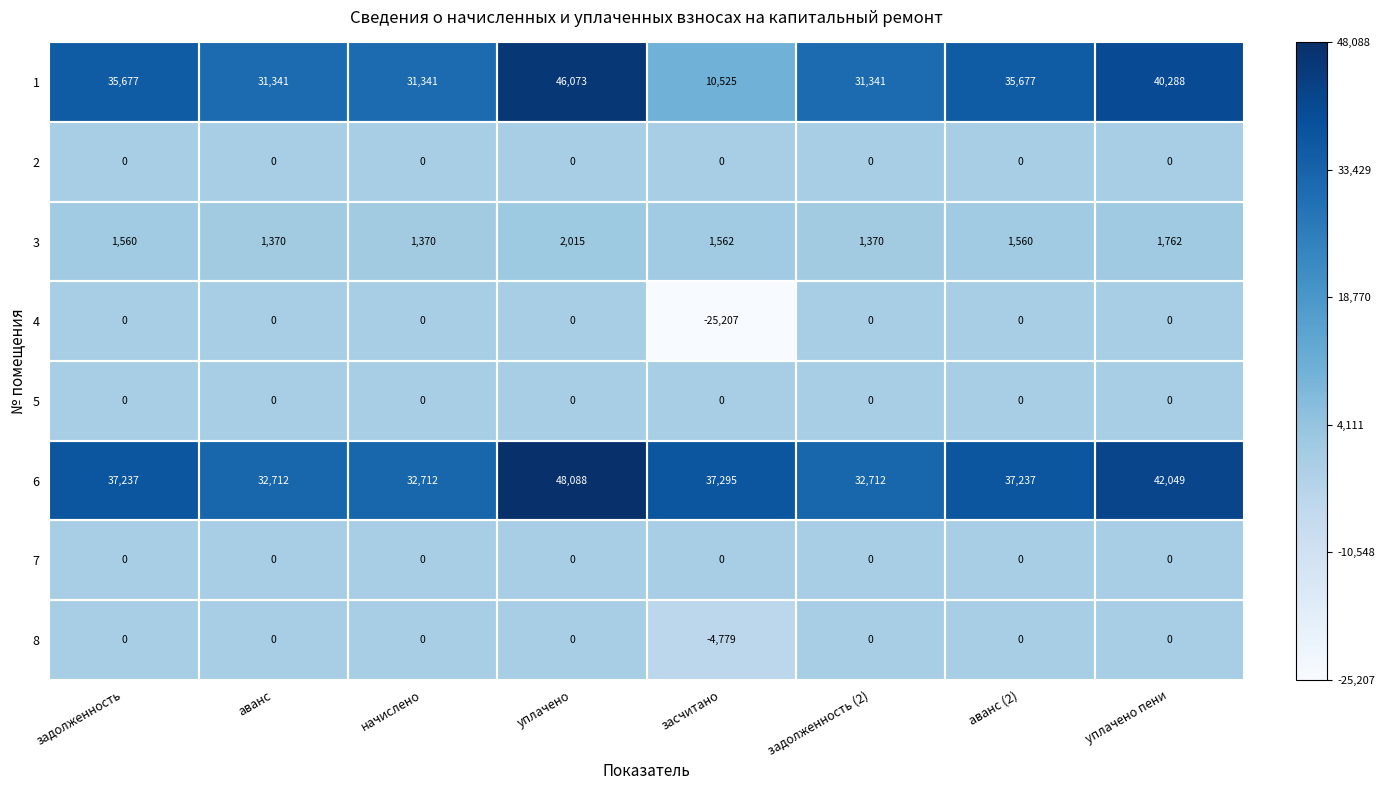

At how many categories does at least one series exceed 0?

8